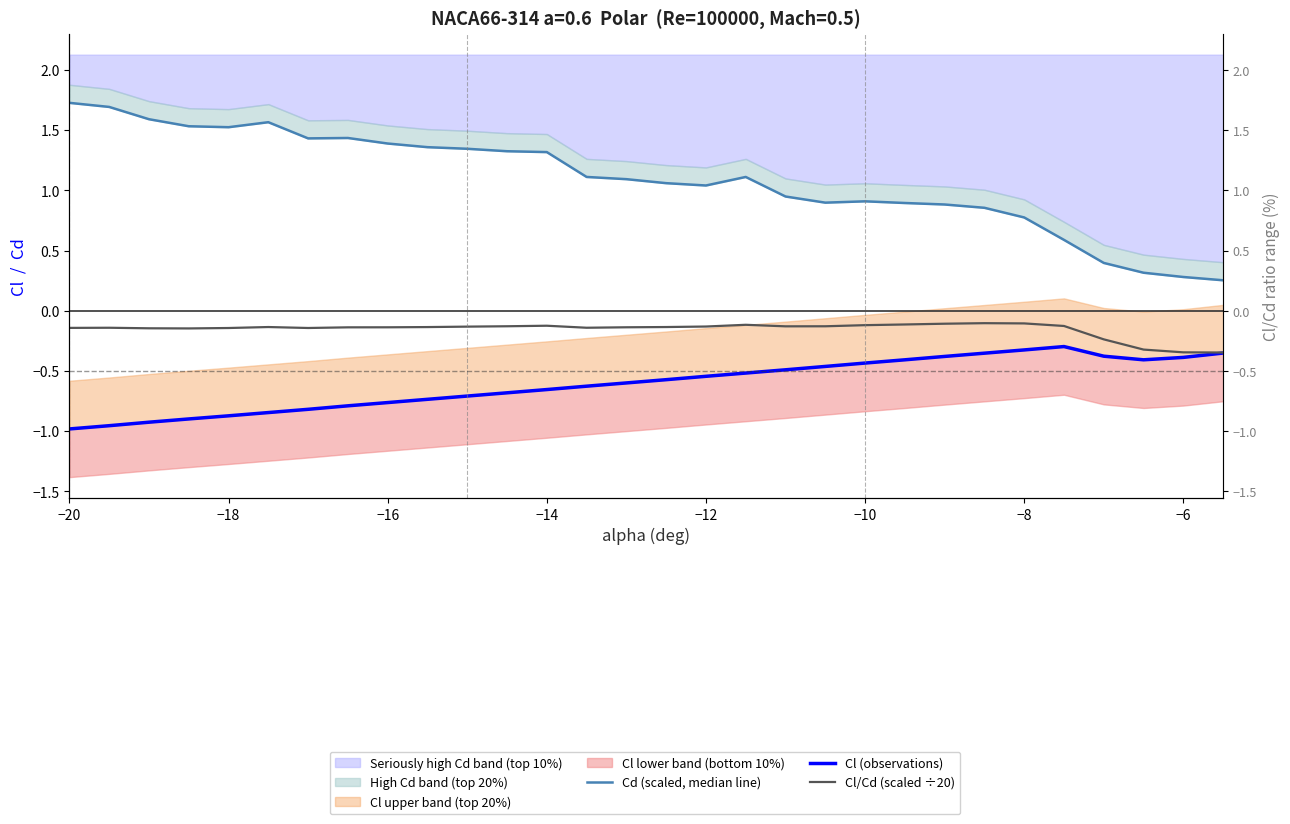

Which series has the largest total across all categories?

Cd (scaled, median line)